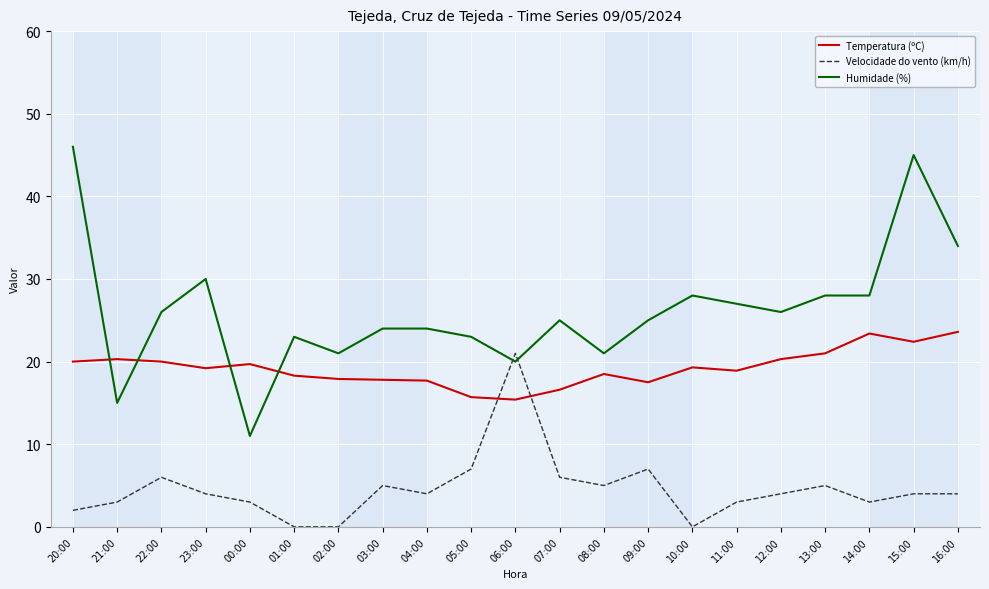

Rank the series at 12:00 from highest to lowest value.

Humidade (%), Temperatura (ºC), Velocidade do vento (km/h)